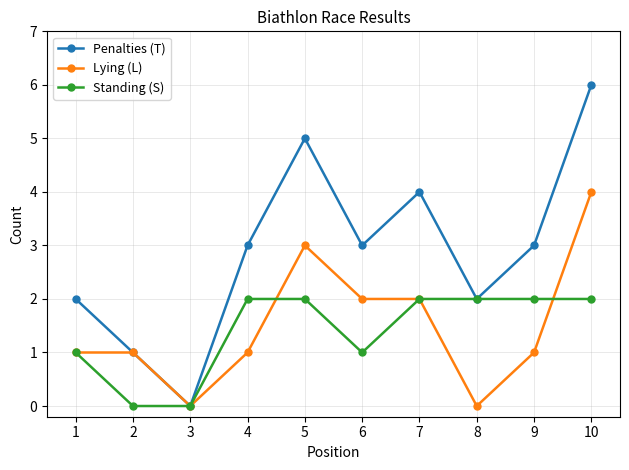

Reading left to right, what are all the values shown in this chart?

Penalties (T): 1=2	2=1	3=0	4=3	5=5	6=3	7=4	8=2	9=3	10=6
Lying (L): 1=1	2=1	3=0	4=1	5=3	6=2	7=2	8=0	9=1	10=4
Standing (S): 1=1	2=0	3=0	4=2	5=2	6=1	7=2	8=2	9=2	10=2